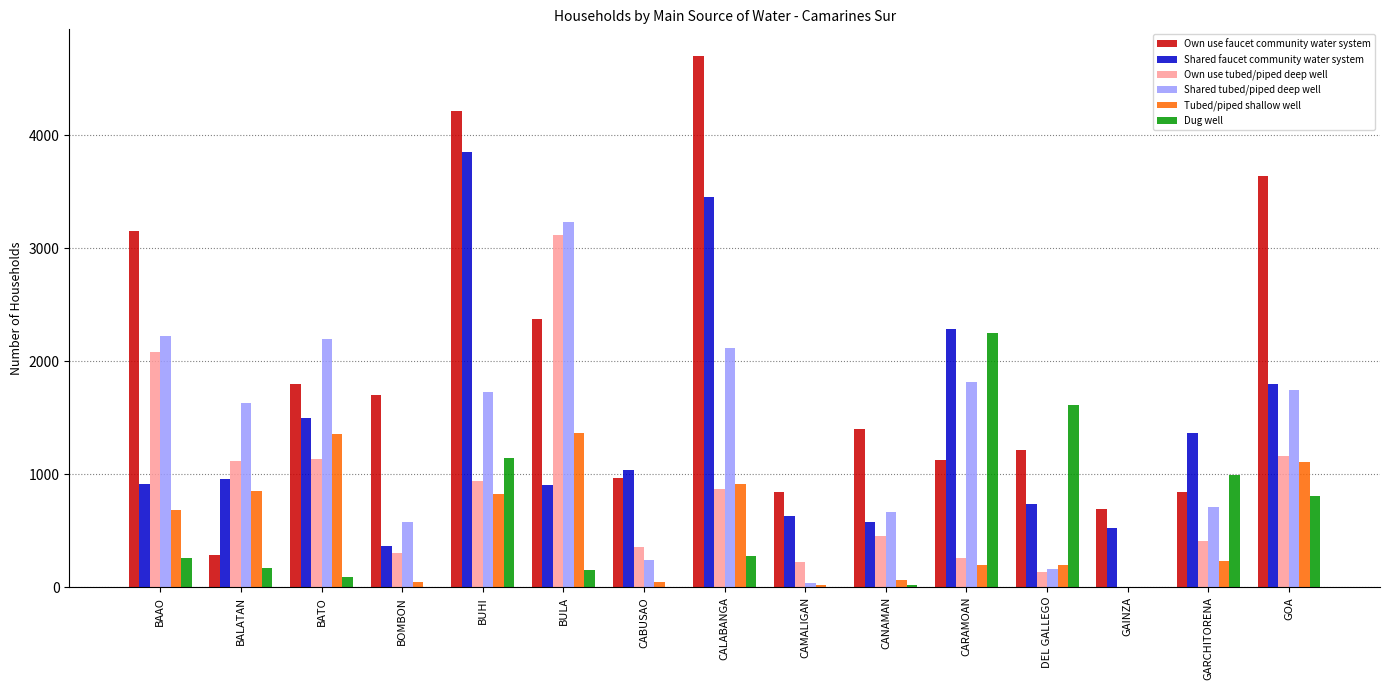

The value of Shared tubed/piped deep well at GARCHITORENA is 1080. True or false?

False